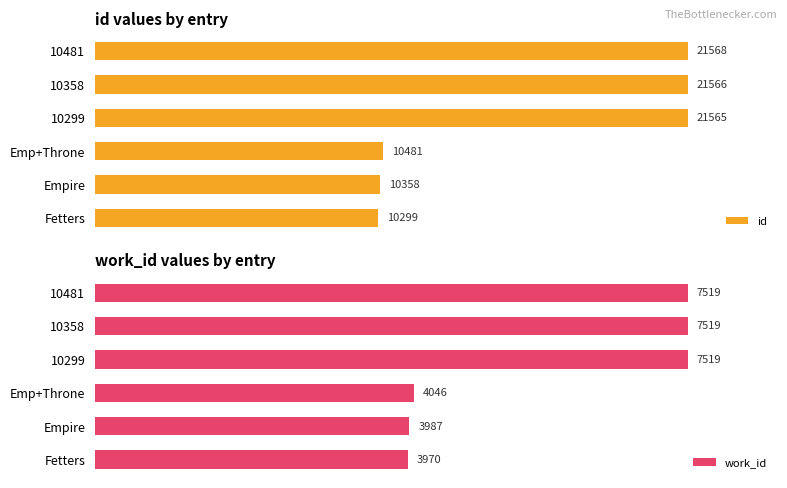

Between Empire and 10299, which series saw the biggest shift?

id